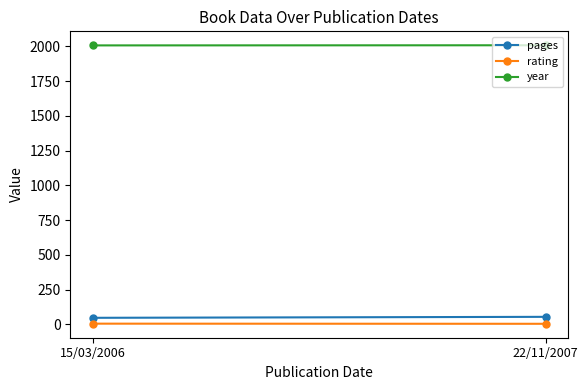

Which category has the highest value in the pages series?

22/11/2007